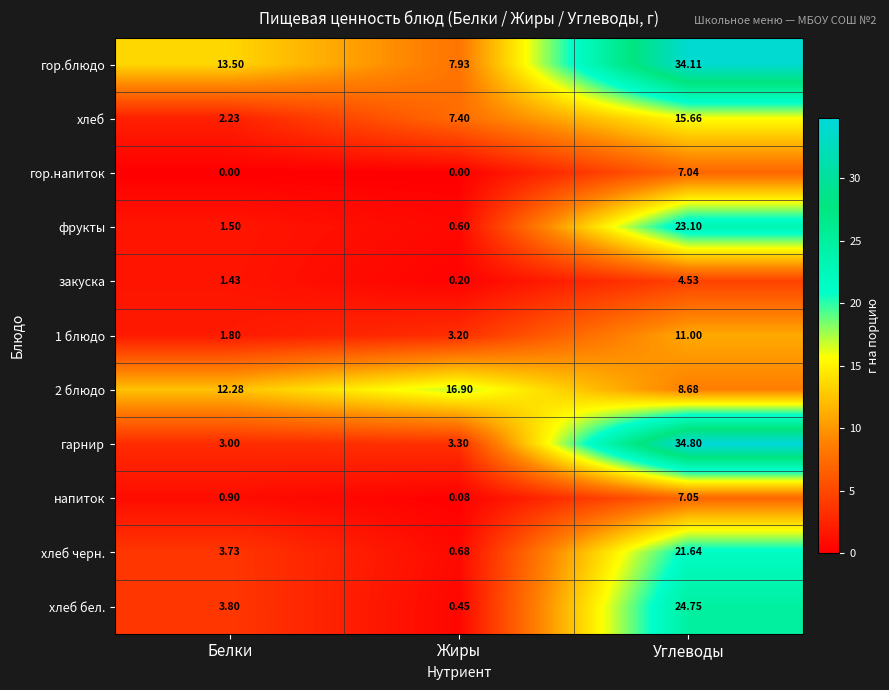

At how many categories does at least one series exceed 3?

3